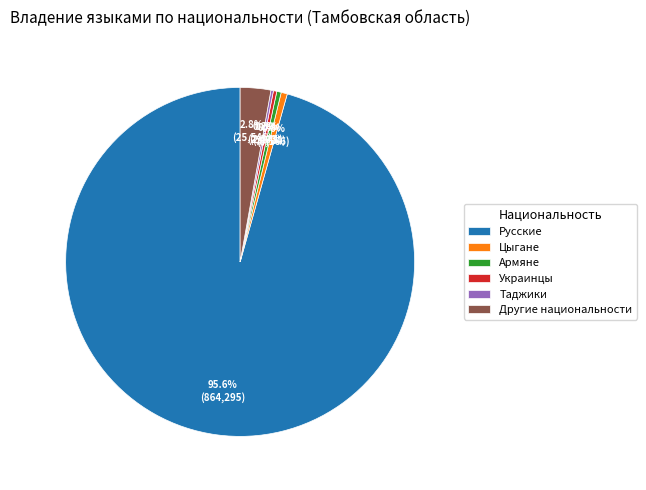

Is there any slice that represents more than half of the pie?

Yes